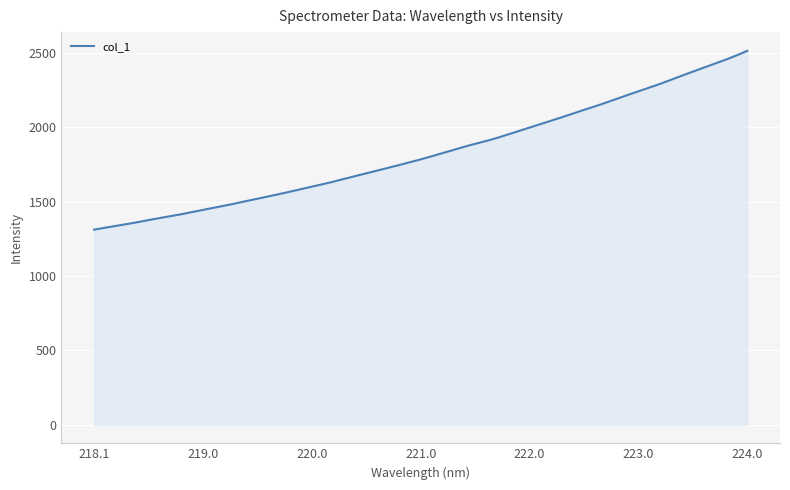

What is the greatest value displayed?

2515.5